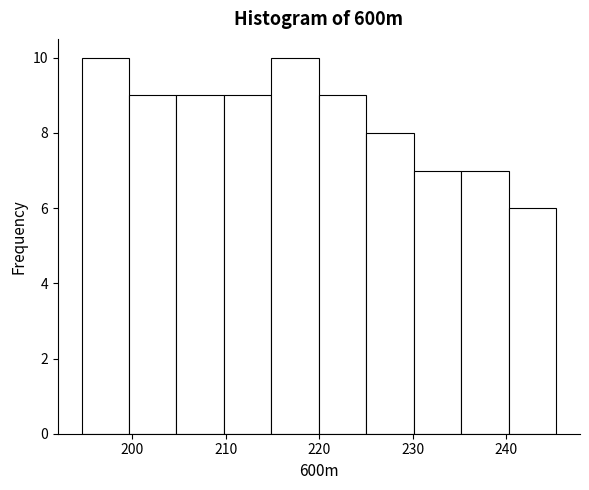

Reading left to right, list every bar in this chart as the range it spans on the x-axis followed by its height. Neither the bar edges nor the heights are printed on the chart, so give them approximately, as read against the axes.

195 to 200: 10
200 to 205: 9
205 to 210: 9
210 to 215: 9
215 to 220: 10
220 to 225: 9
225 to 230: 8
230 to 235: 7
235 to 240: 7
240 to 245: 6